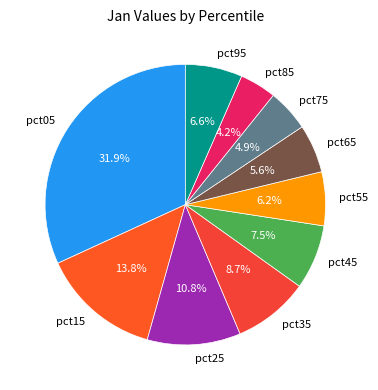

To the nearest percent, what is the difference between the largest and smallest slice percentages?

28%